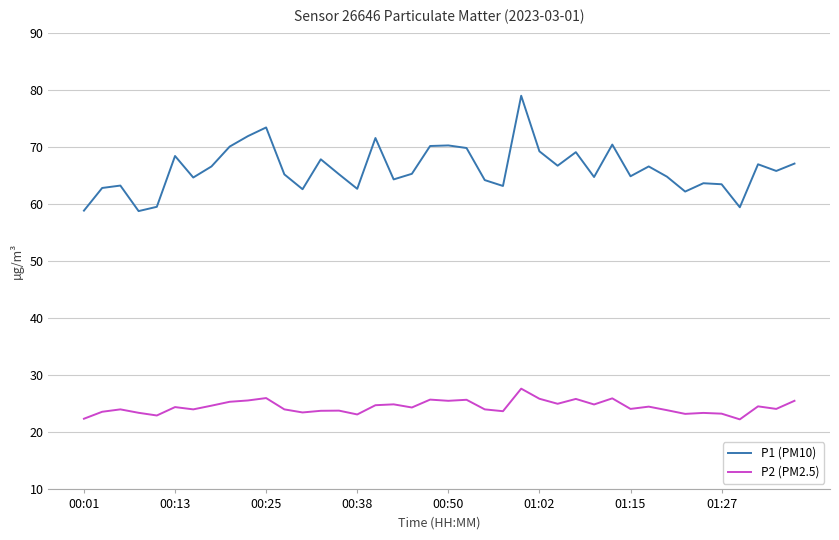

What is the difference between the maximum and minimum values in the P2 (PM2.5) series?

5.4